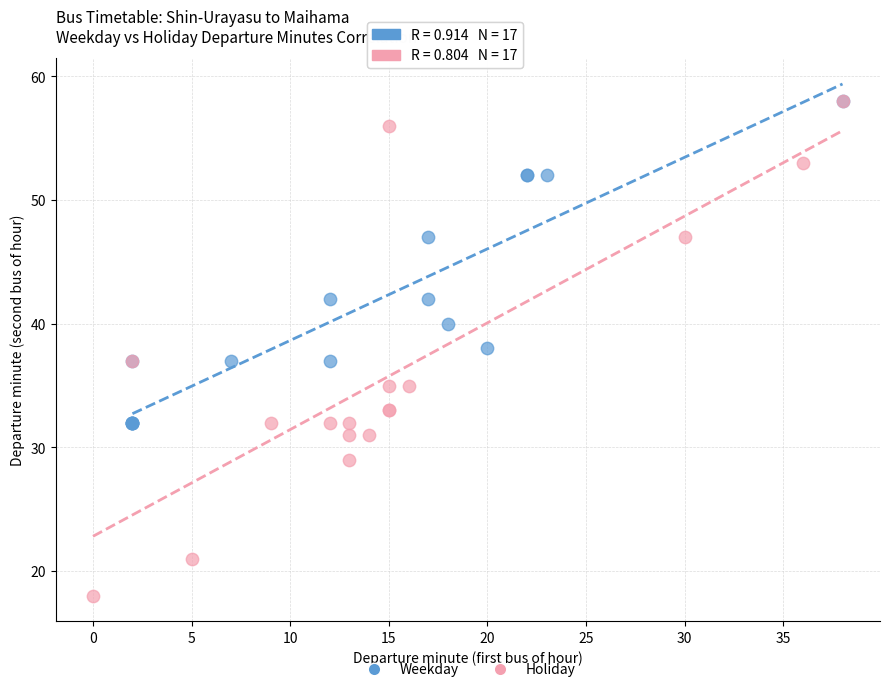

Which series has the largest Y range (max minus min)?

Holiday